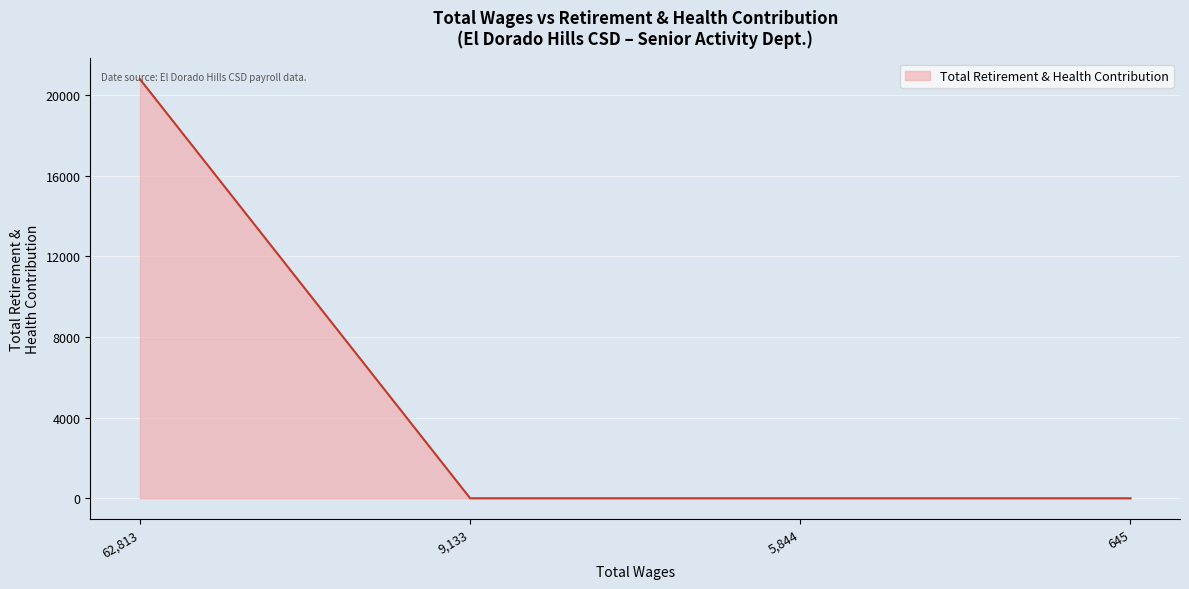

The value at 9,133 is 12167. True or false?

False